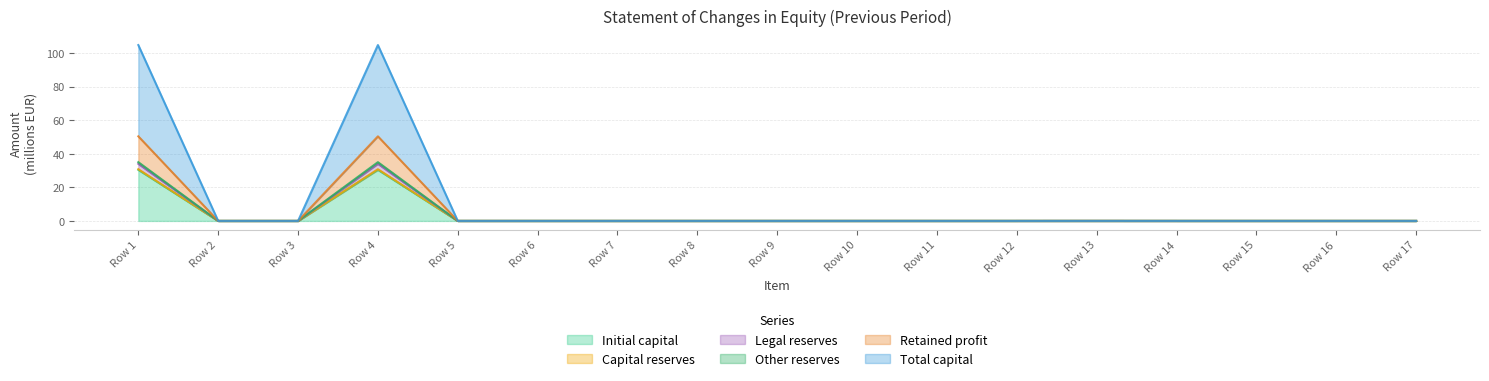

Is the value of Legal reserves at Row 11 greater than the value of Total capital at Row 2?

No